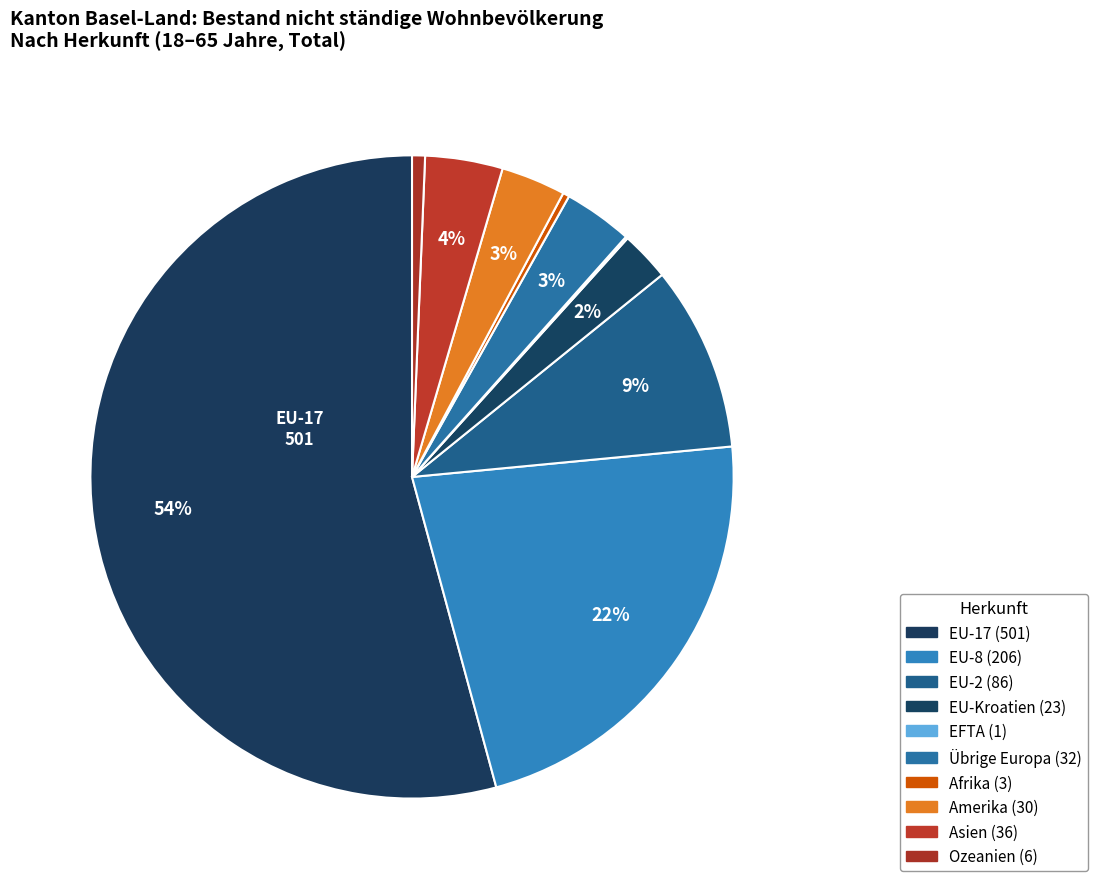

Which has a higher value, Asien or EU-17?

EU-17